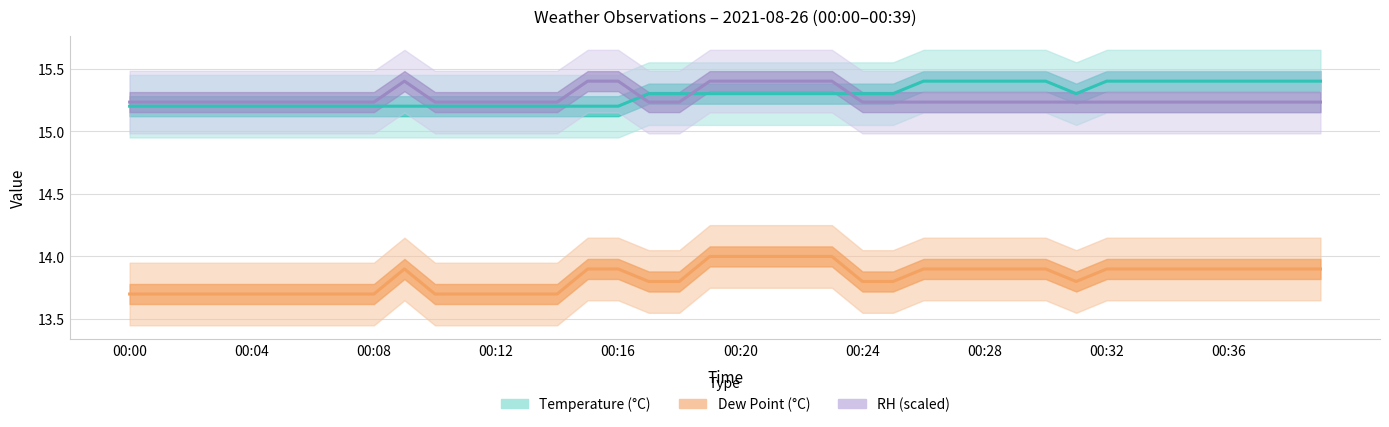

What position from the right is 10?

30